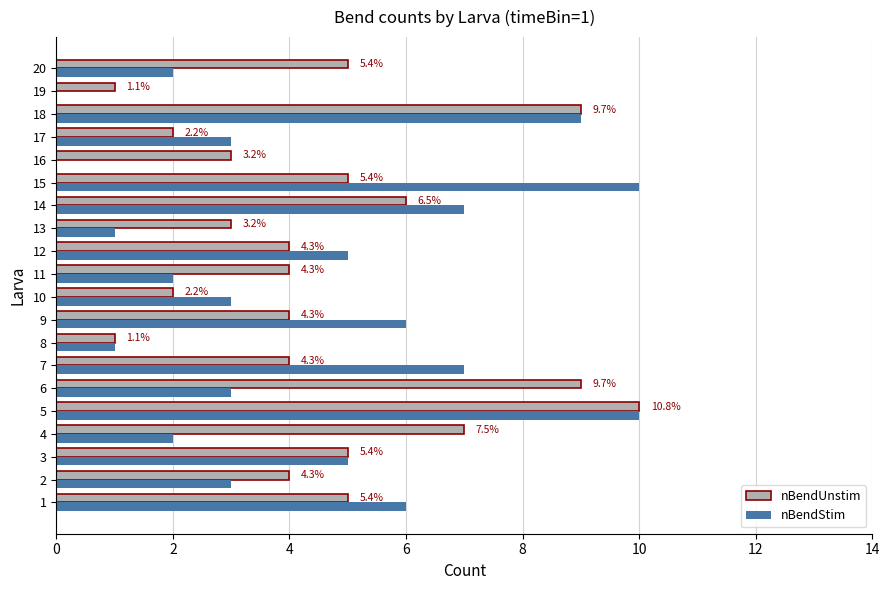

What are all the series names shown in the legend?

nBendUnstim, nBendStim